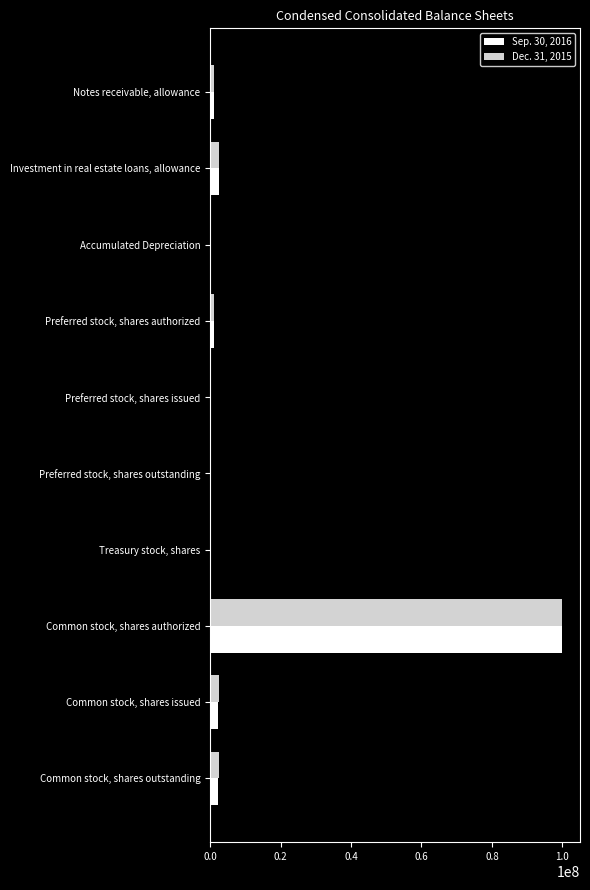

What is the maximum value for Dec. 31, 2015?

100000000